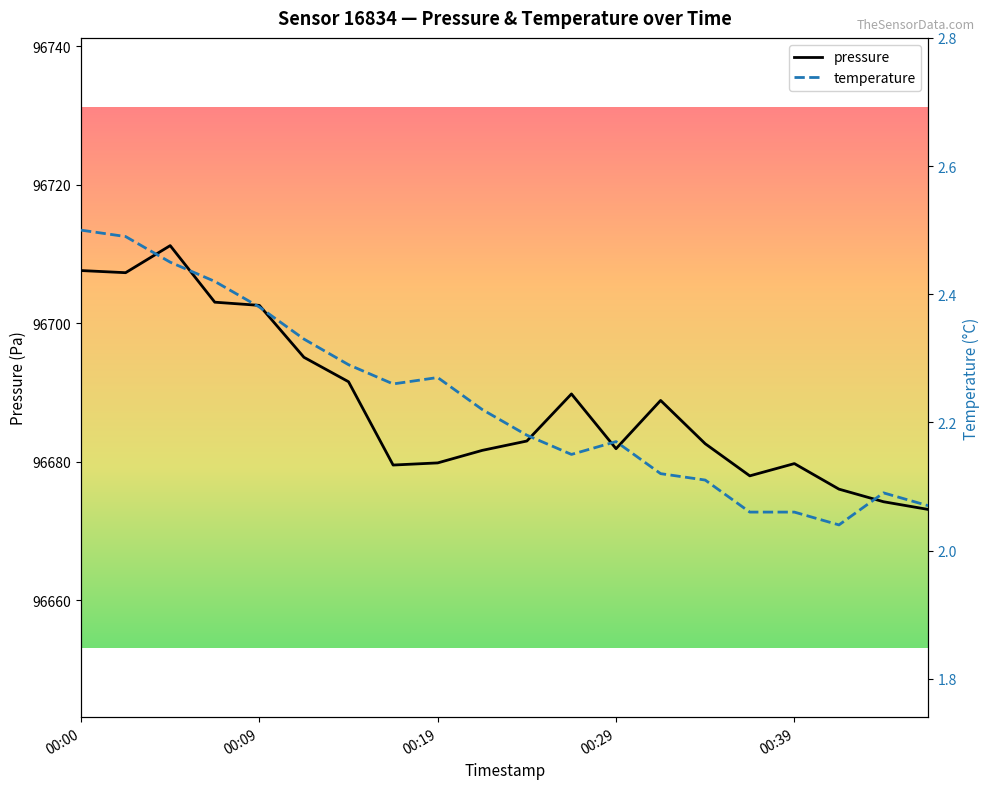

Where is the first local minimum for temperature?

7